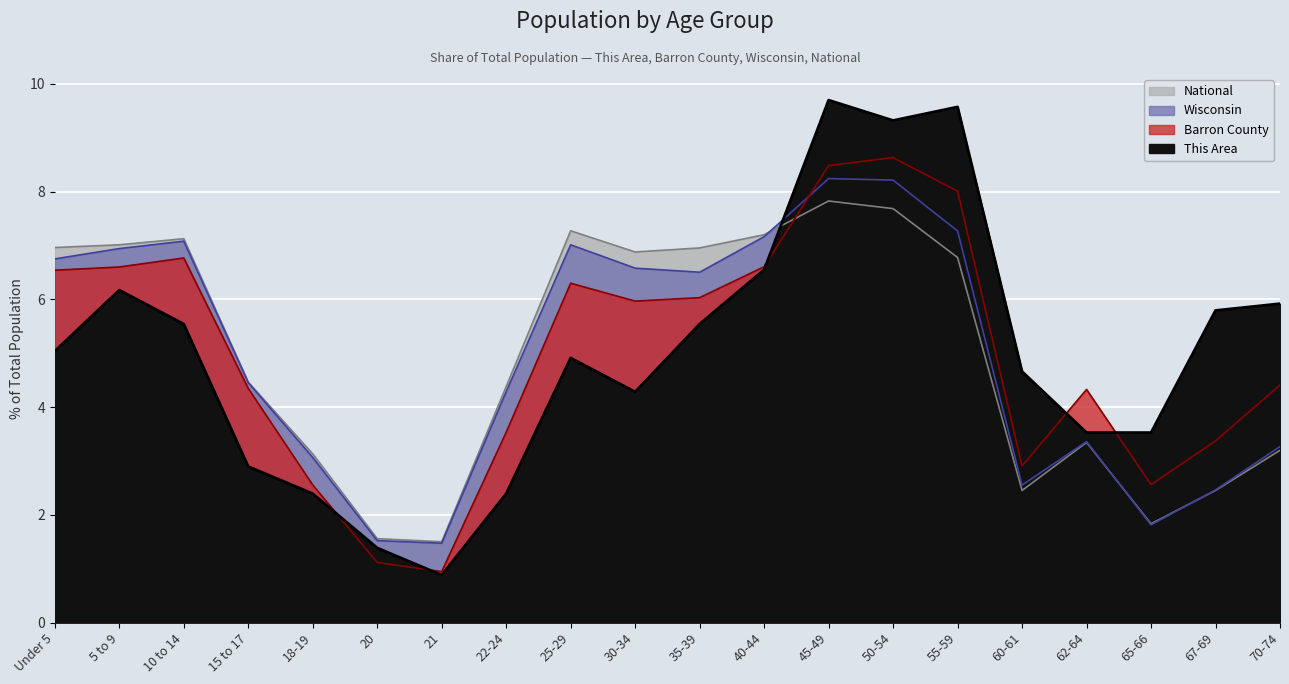

What is the label of the 19th point from the left?

67-69